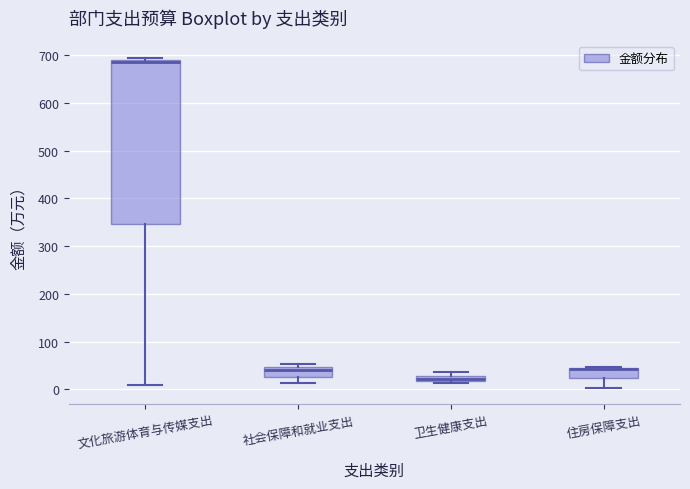

Where does the median line of the box for 社会保障和就业支出 sit on the y-axis? The values are not printed on the chart, so give them approximately, as read against the axis.

40